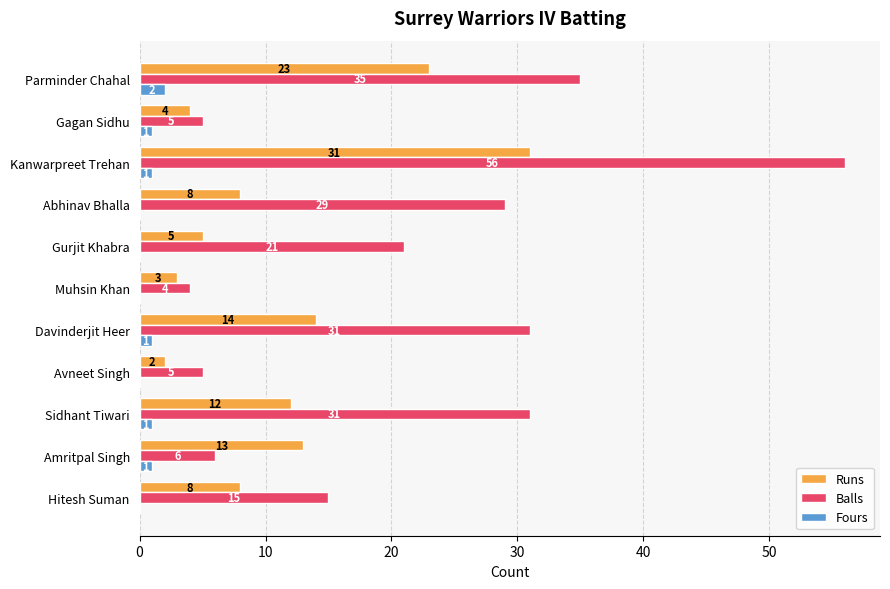

The Runs series shows 2 at Gurjit Khabra. True or false?

False